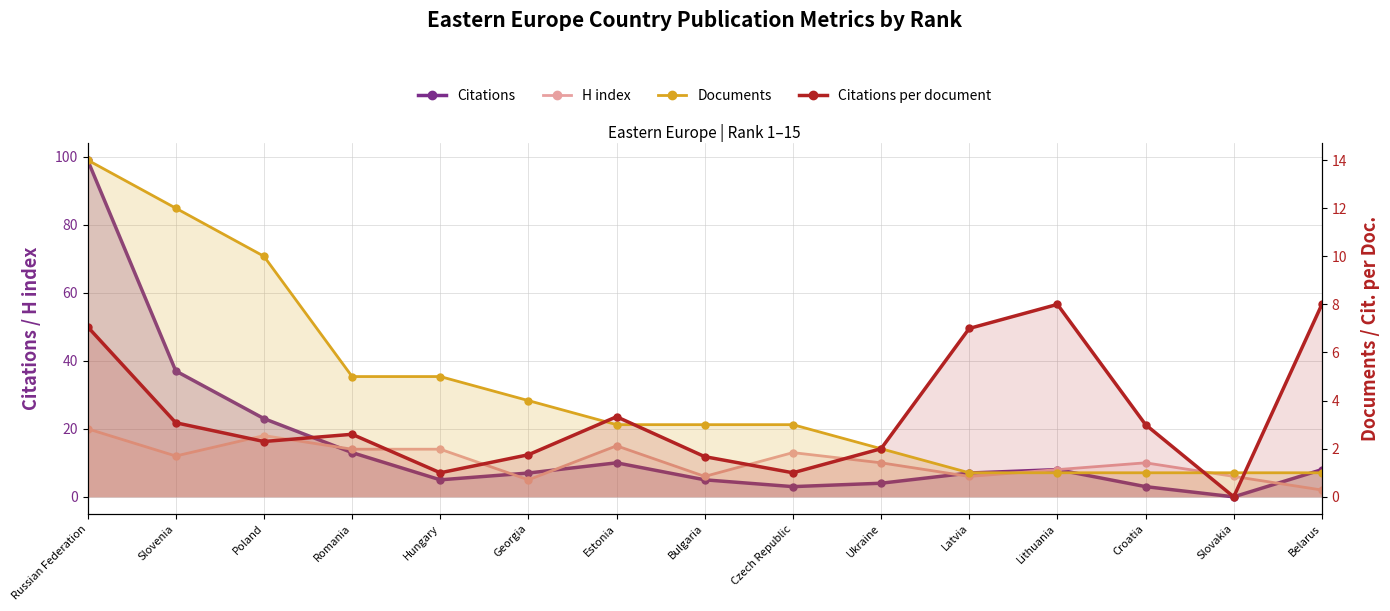

At which label is Citations per document closest to 4?

Estonia